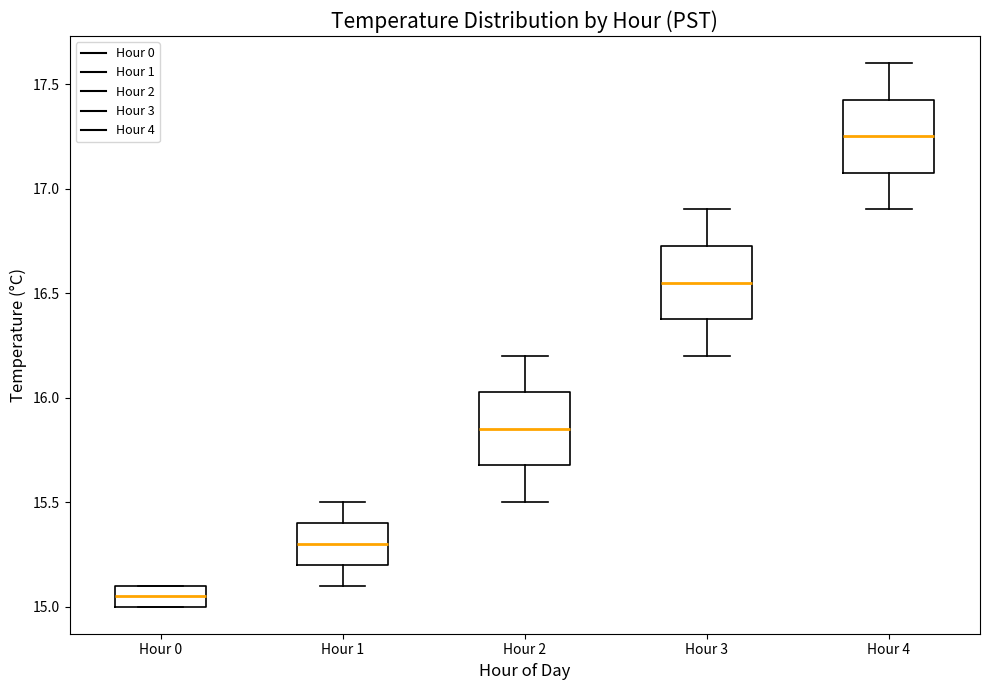

Which box's median line is the lowest?

Hour 0